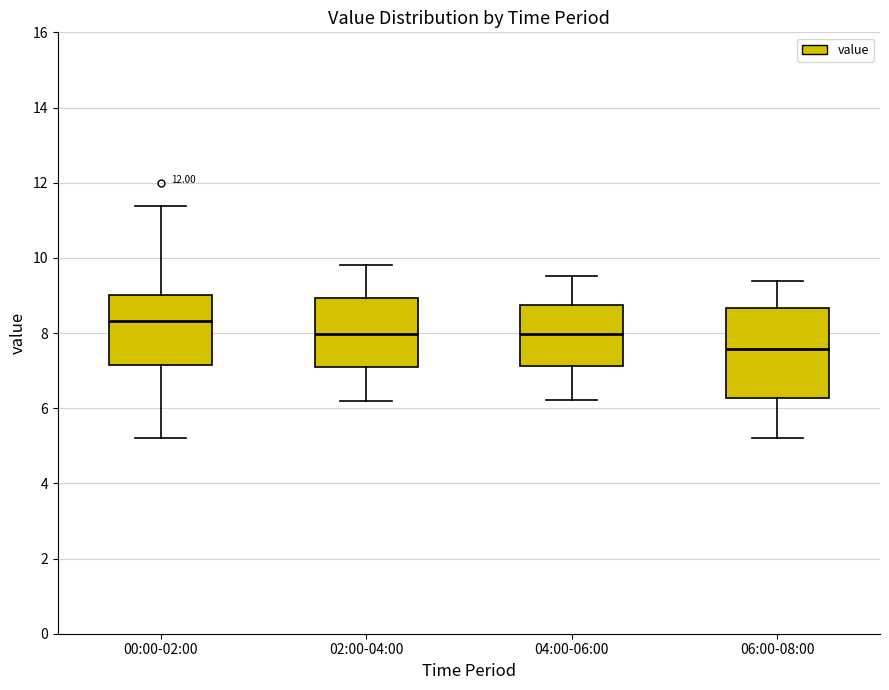

Which box has the highest median line?

00:00-02:00